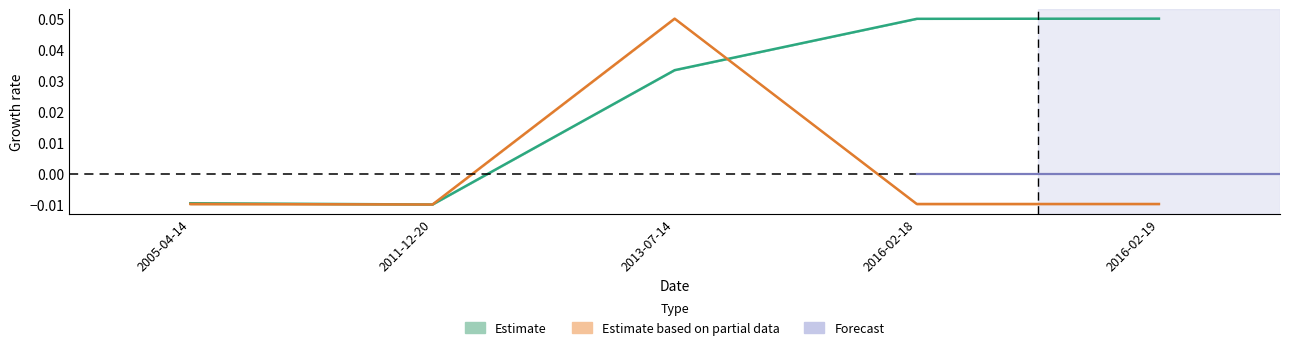

Which series changed the most between 2013-07-14 and 2016-02-19?

work_id